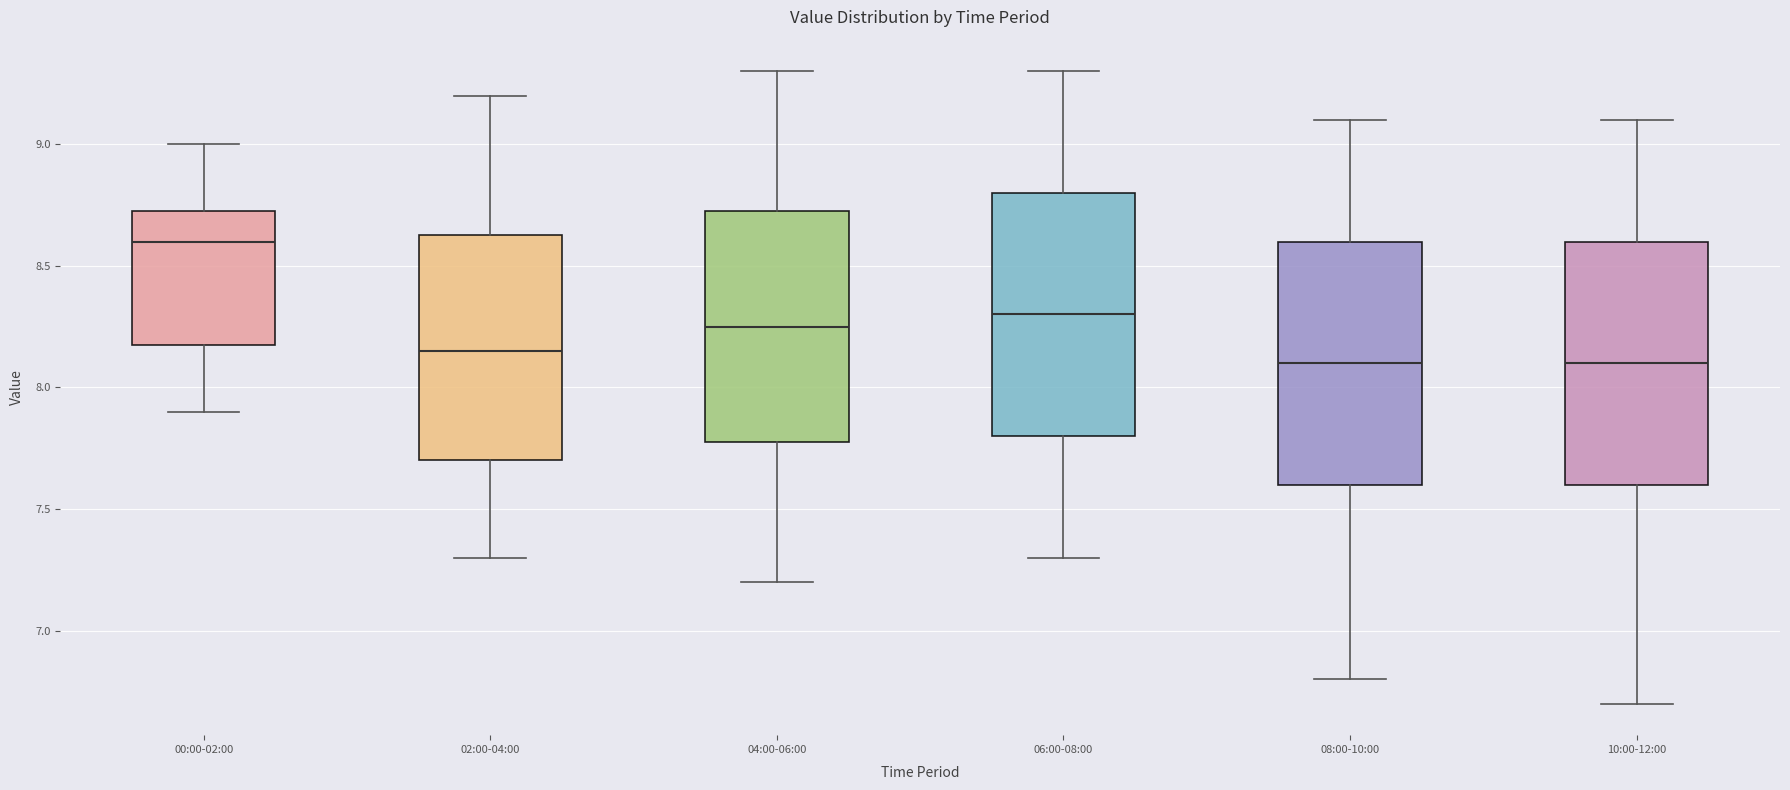

Reading left to right, read every box against the y-axis: the position of its median line, the range the box covers, and the ends of its whiskers. The values are not printed on the chart, so give them approximately, as read against the axis.

00:00-02:00: median 8.60, box 8.20 to 8.75, whiskers 7.90 to 9.00
02:00-04:00: median 8.15, box 7.70 to 8.65, whiskers 7.30 to 9.20
04:00-06:00: median 8.25, box 7.80 to 8.75, whiskers 7.20 to 9.30
06:00-08:00: median 8.30, box 7.80 to 8.80, whiskers 7.30 to 9.30
08:00-10:00: median 8.10, box 7.60 to 8.60, whiskers 6.80 to 9.10
10:00-12:00: median 8.10, box 7.60 to 8.60, whiskers 6.70 to 9.10